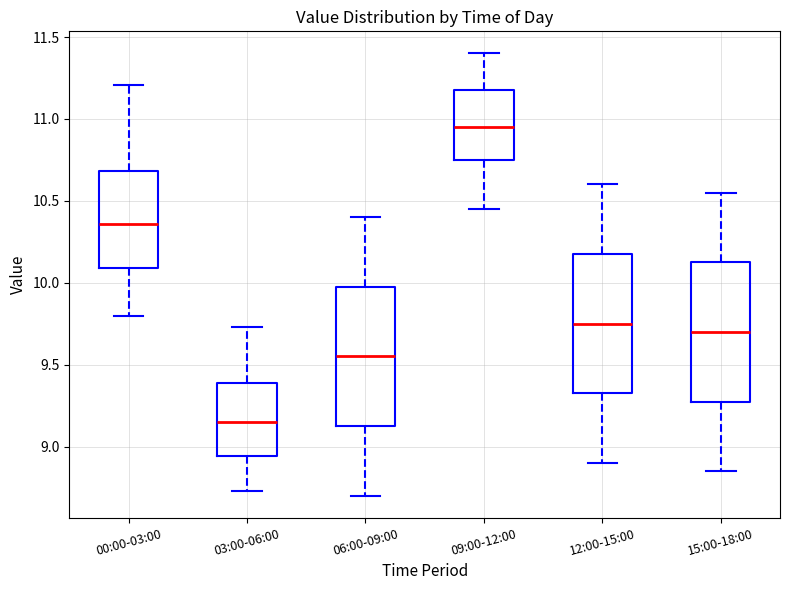

Reading left to right, transcribe this box plot: for each box, give where its median line is, the range the box spans, and where its two whiskers end, as read against the y-axis. The values are not printed on the chart, so give them approximately, as read against the axis.

00:00-03:00: median 10.35, box 10.10 to 10.70, whiskers 9.80 to 11.20
03:00-06:00: median 9.15, box 8.95 to 9.40, whiskers 8.75 to 9.75
06:00-09:00: median 9.55, box 9.15 to 10.00, whiskers 8.70 to 10.40
09:00-12:00: median 10.95, box 10.75 to 11.20, whiskers 10.45 to 11.40
12:00-15:00: median 9.75, box 9.35 to 10.20, whiskers 8.90 to 10.60
15:00-18:00: median 9.70, box 9.30 to 10.15, whiskers 8.85 to 10.55